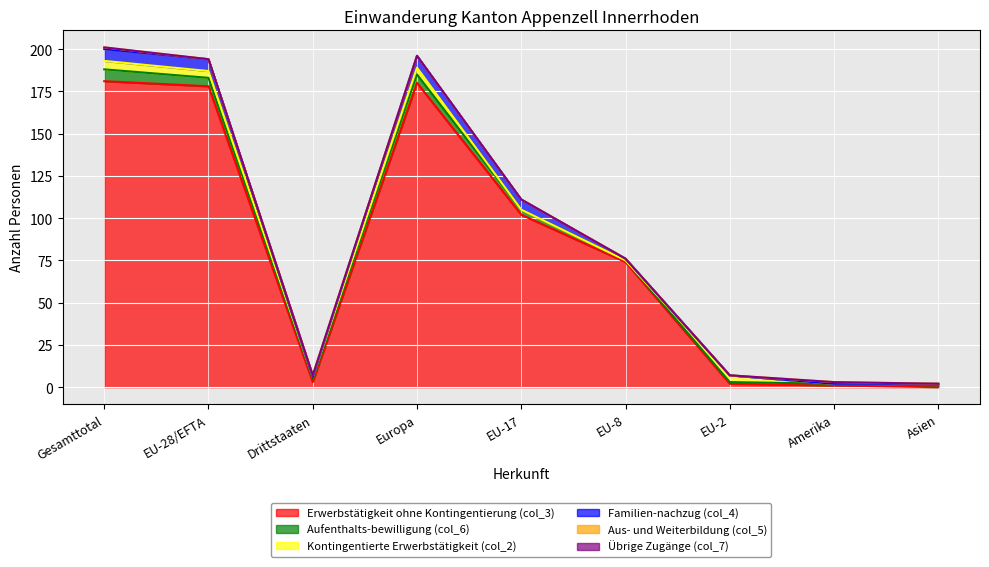

Between Asien and EU-17, which is larger?

EU-17